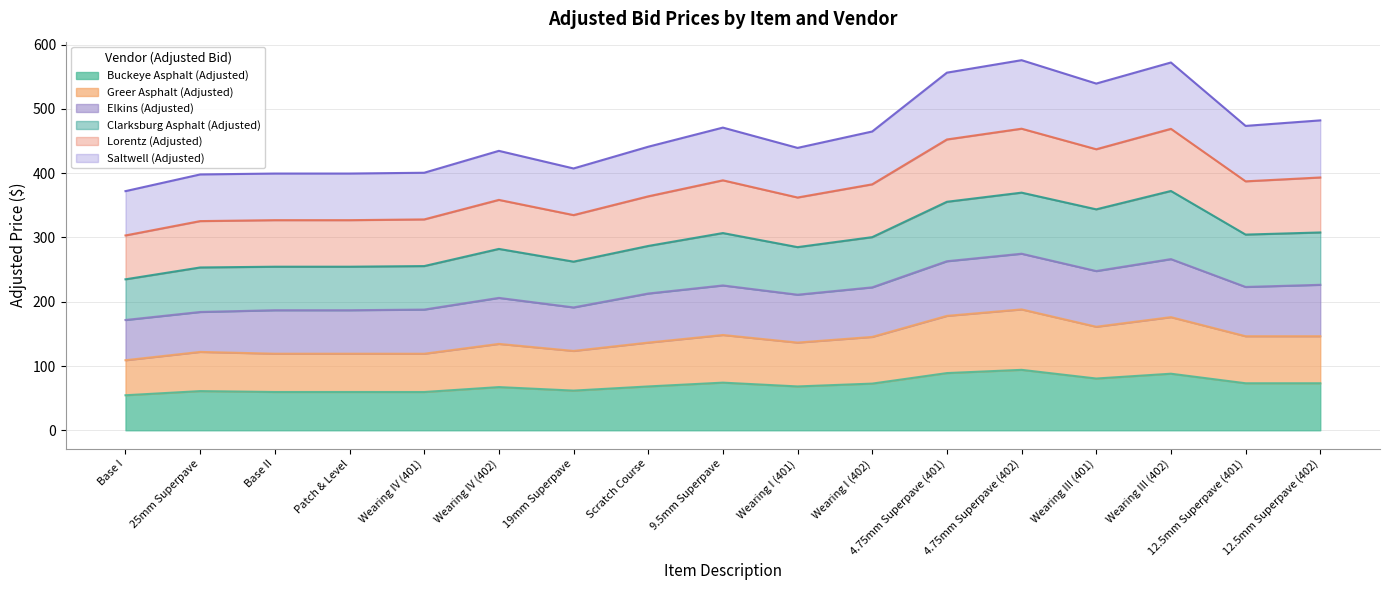

Is it true that Greer Asphalt (Adjusted) equals 168.7 at 25mm Superpave?

False